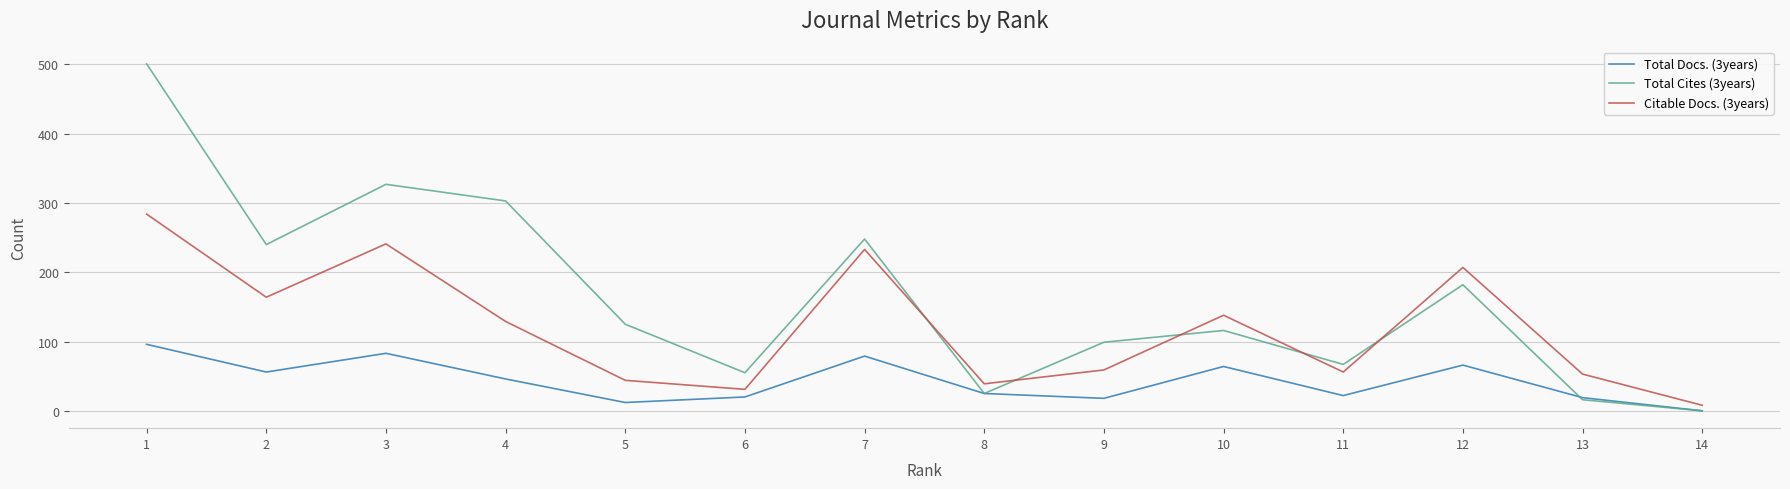

What is the difference between the maximum and minimum values in the Citable Docs. (3years) series?

276